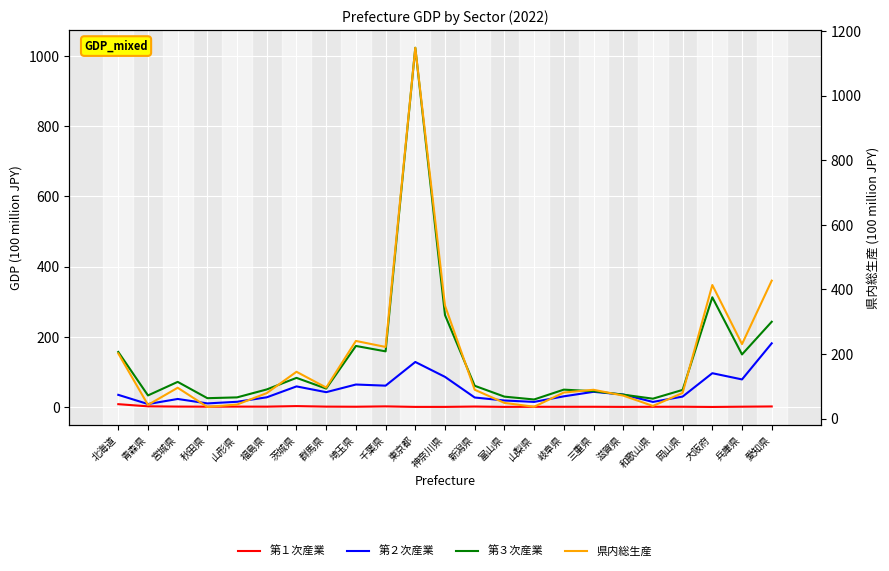

What is the maximum value shown in the chart?

1148.1